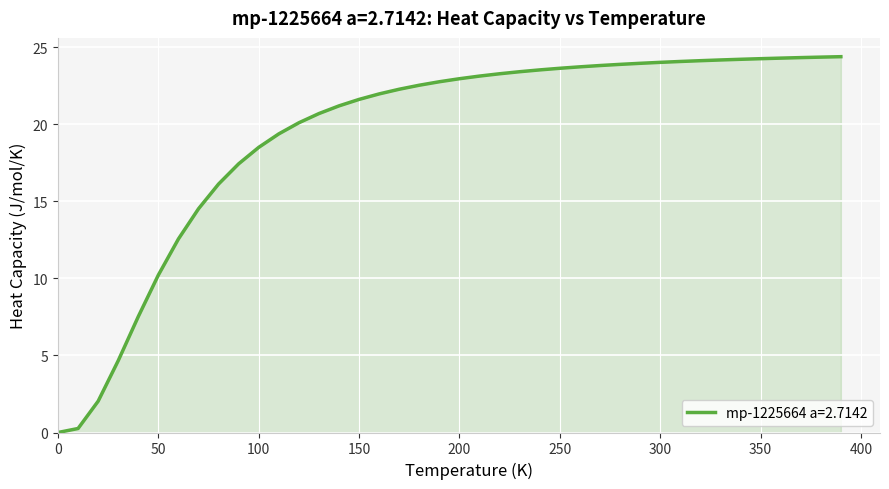

What is the difference between the maximum and minimum values?

24.4